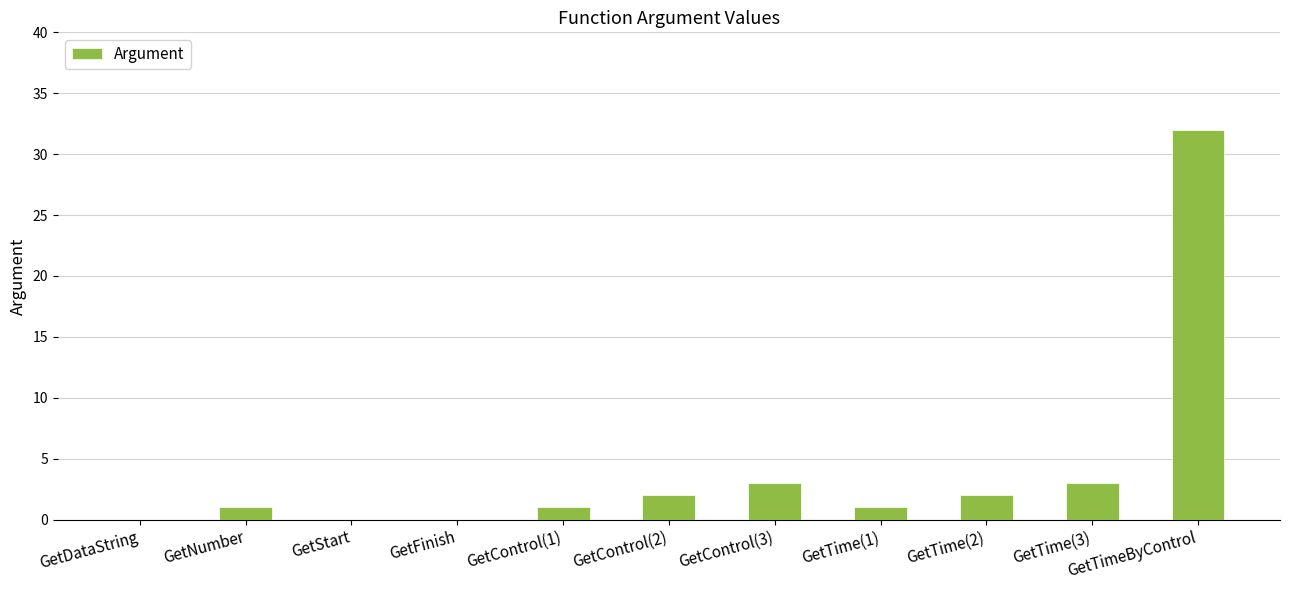

The value at GetTimeByControl is 52. True or false?

False